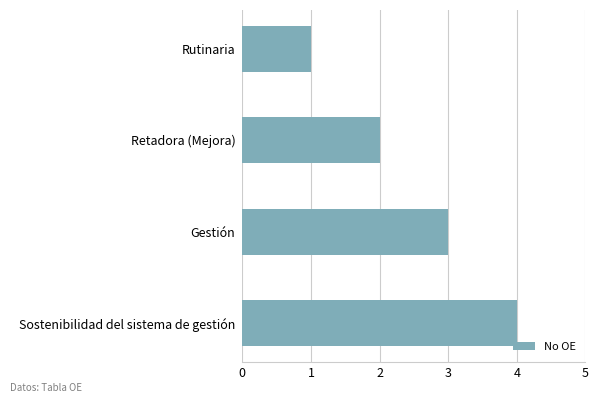

Rank the categories by value from highest to lowest.

Sostenibilidad del sistema de gestión, Gestión, Retadora (Mejora), Rutinaria